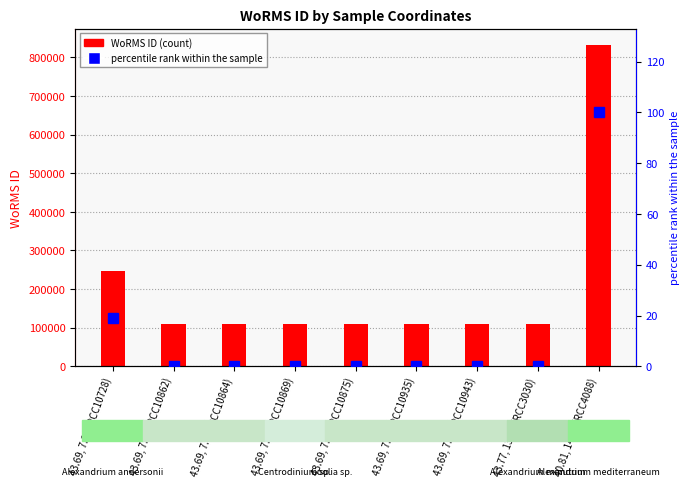

How many values in percentile rank within sample are above zero?

8